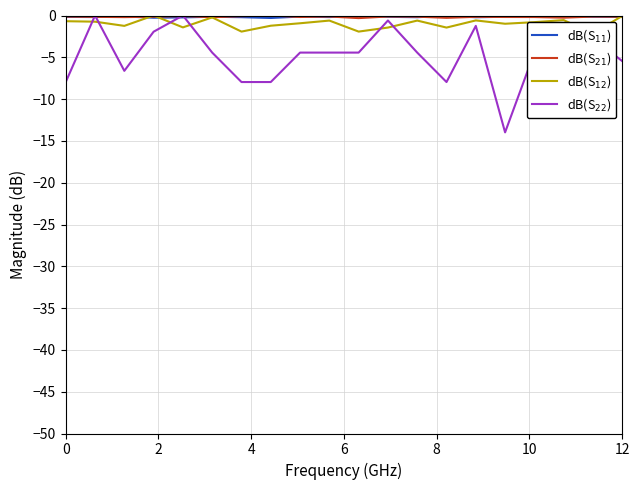

Which series ends up on top after the final intersection of dB(S$_{12}$) and dB(S$_{21}$)?

dB(S$_{12}$)